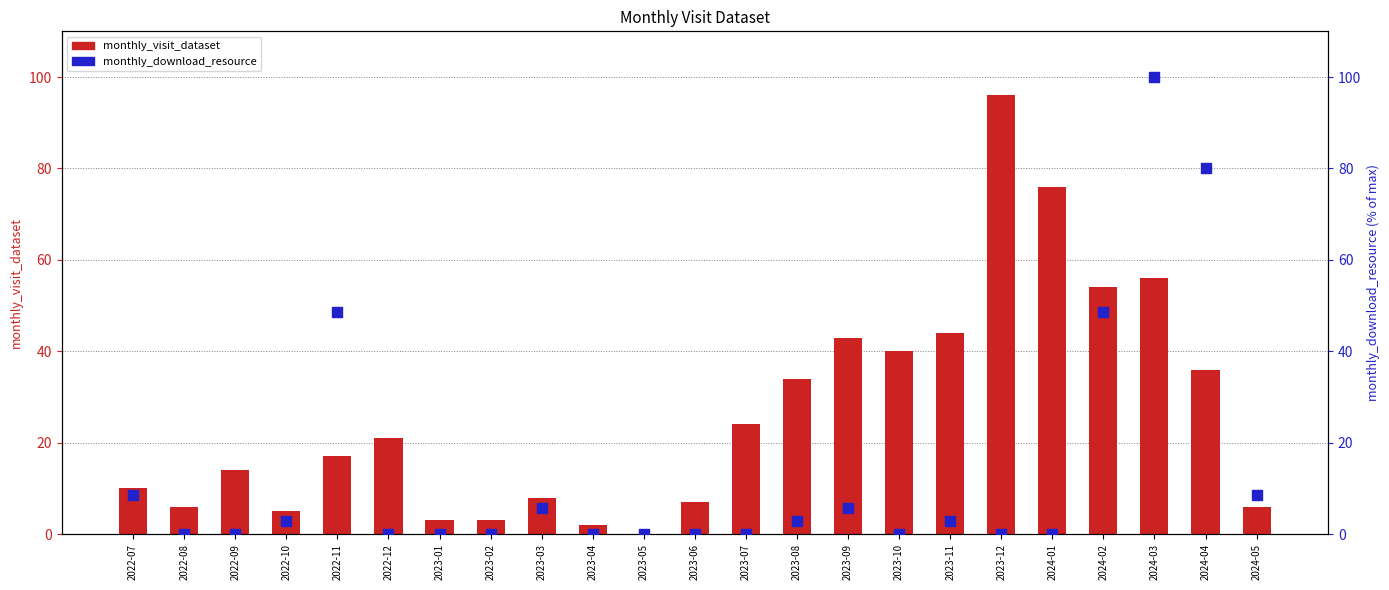

At how many categories does at least one series exceed 24?

10